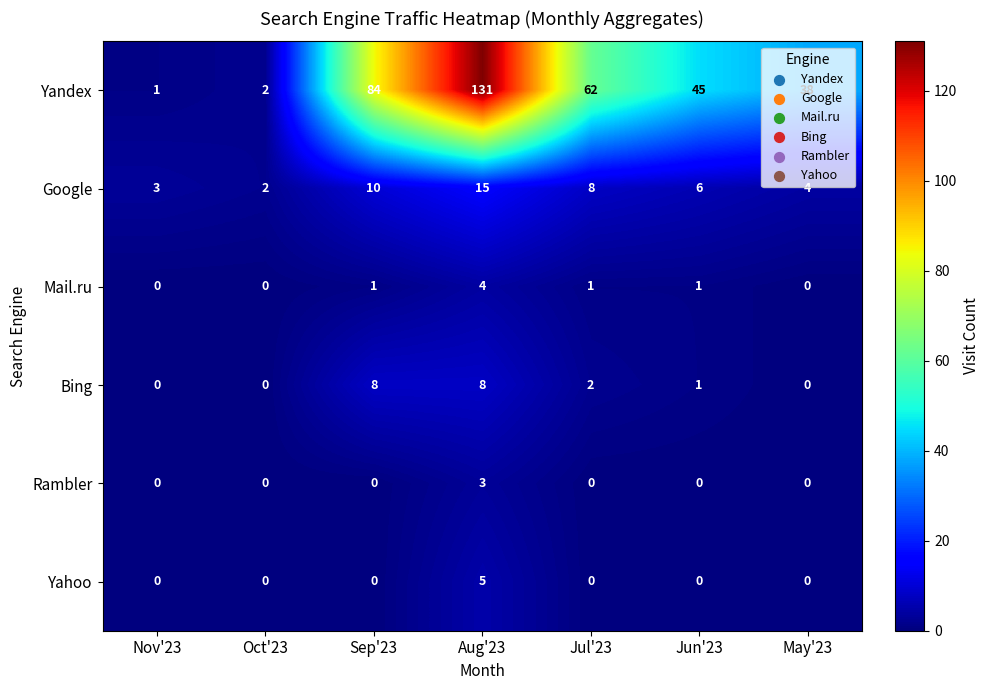

Which category has the highest value across all series?

Aug'23